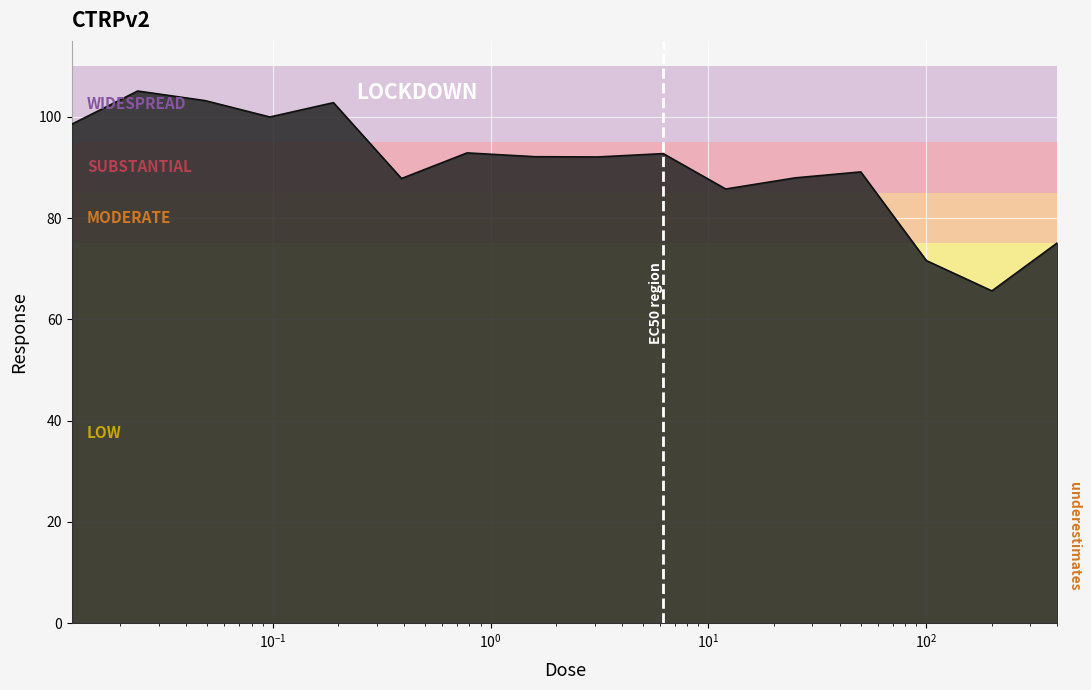

What is the difference between the maximum and minimum values?

39.5